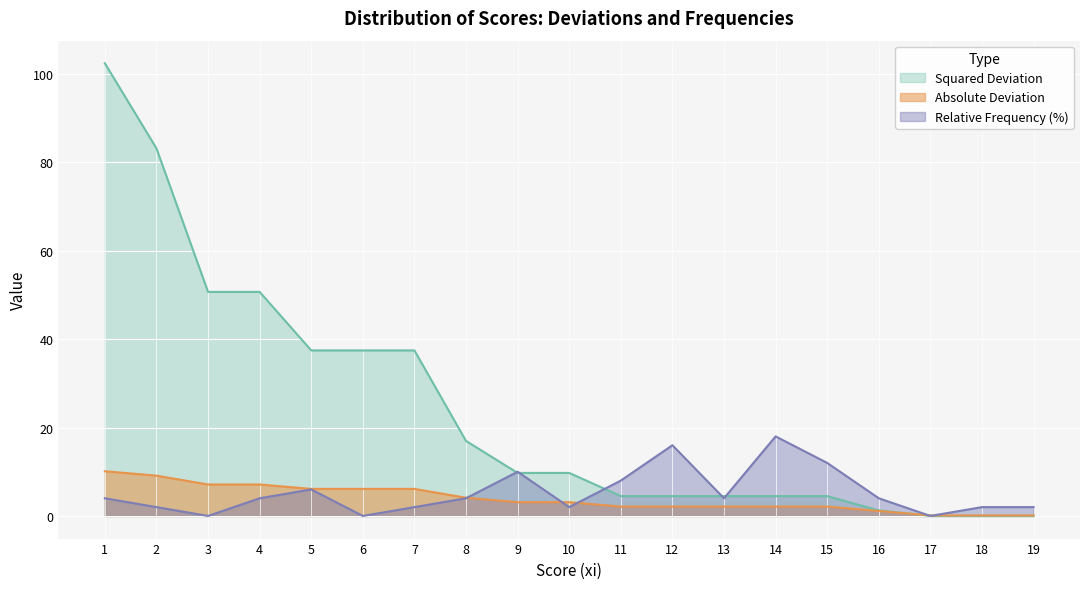

What is the total value across all series at 14?

24.6